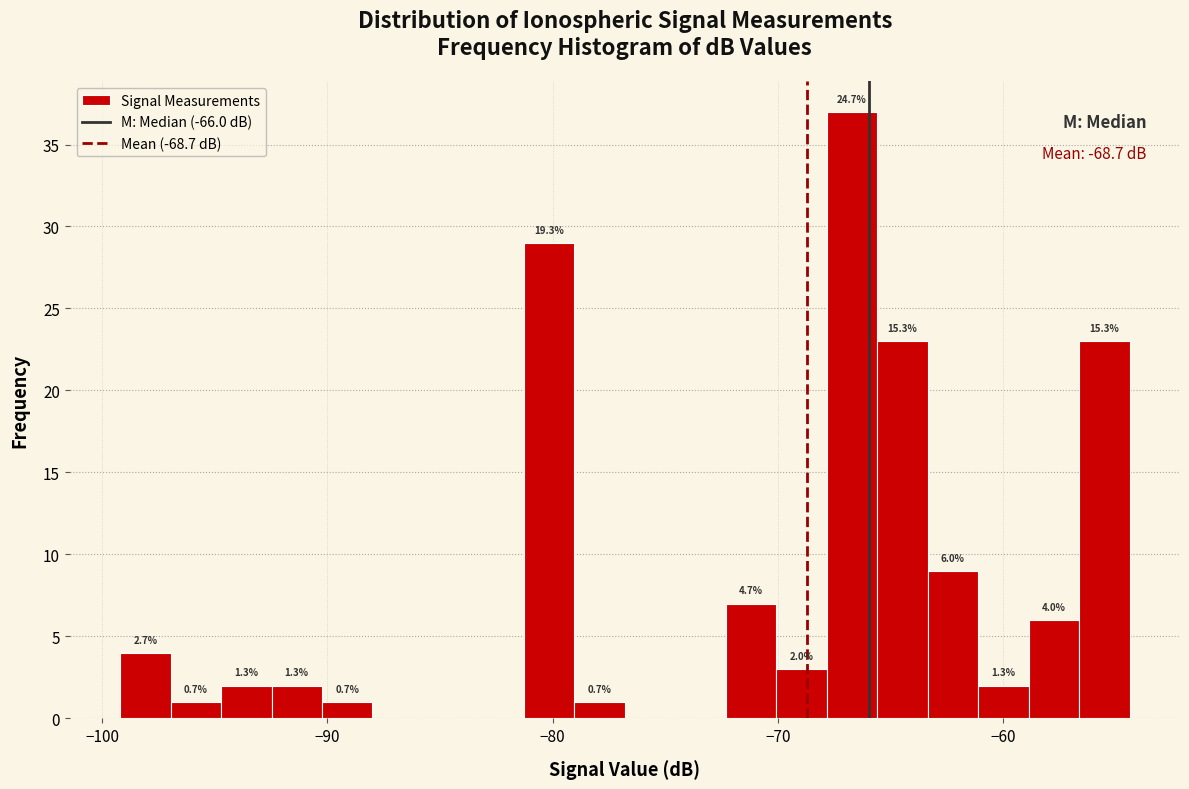

Around what value on the x-axis is the tallest bar? Give the approximate position of its centre, as read against the axis.

-67